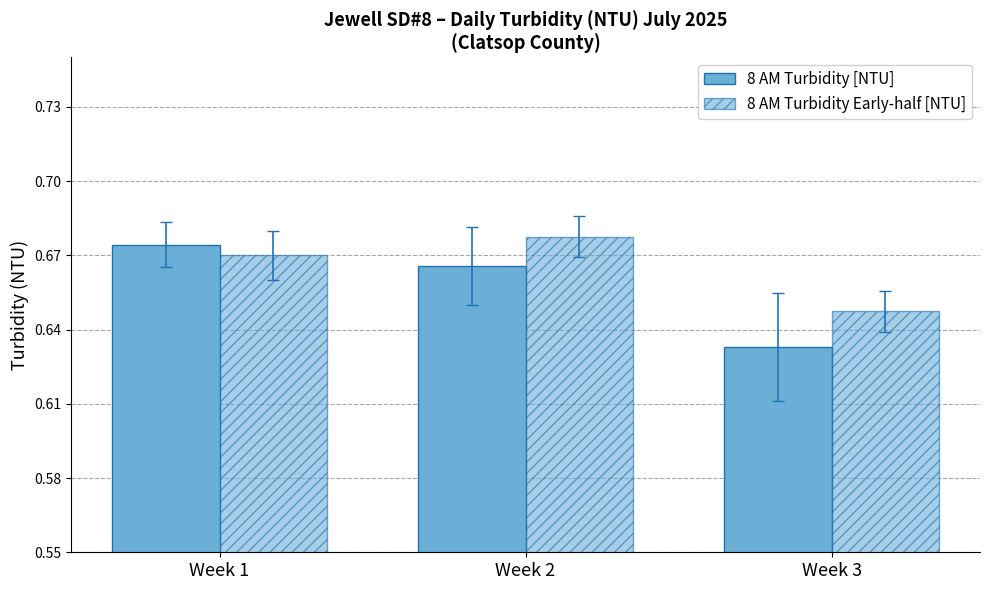

What is the value of the 8 AM Turbidity Early-half [NTU] bar at the 1st from the left?

0.7